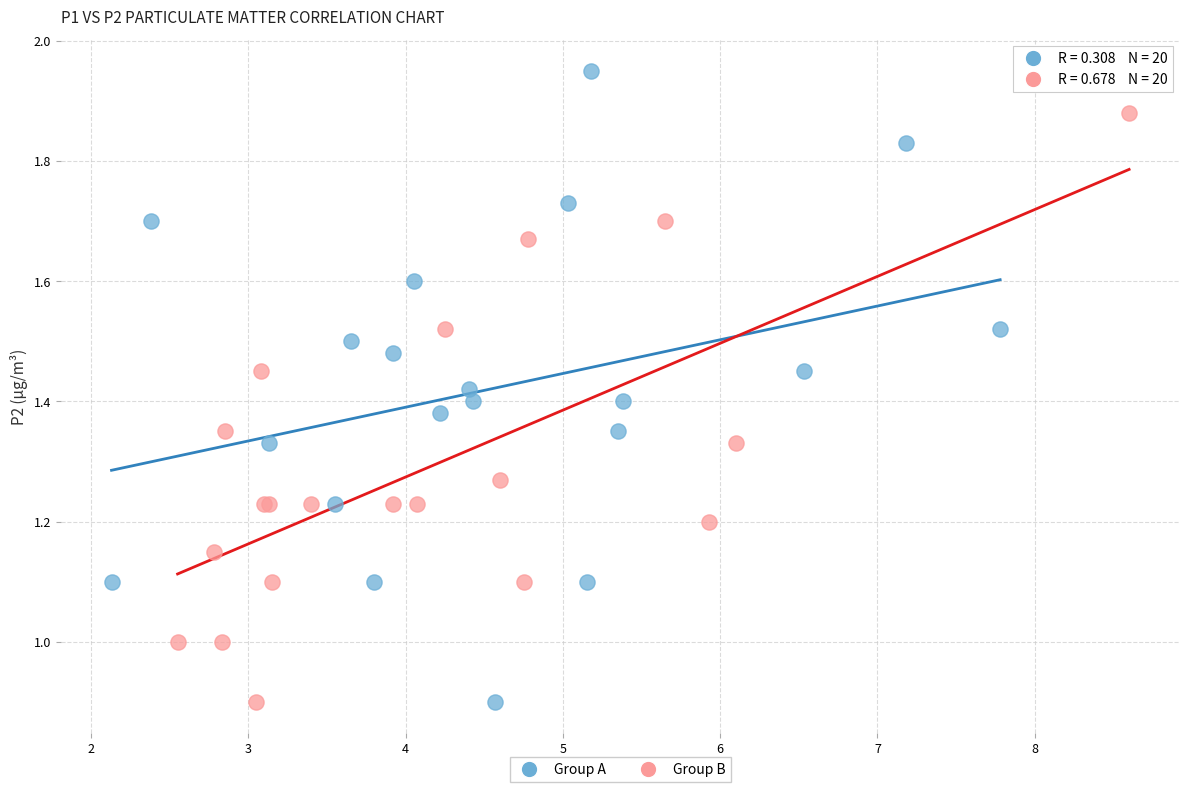

Which series has the widest spread of Y values?

Group A